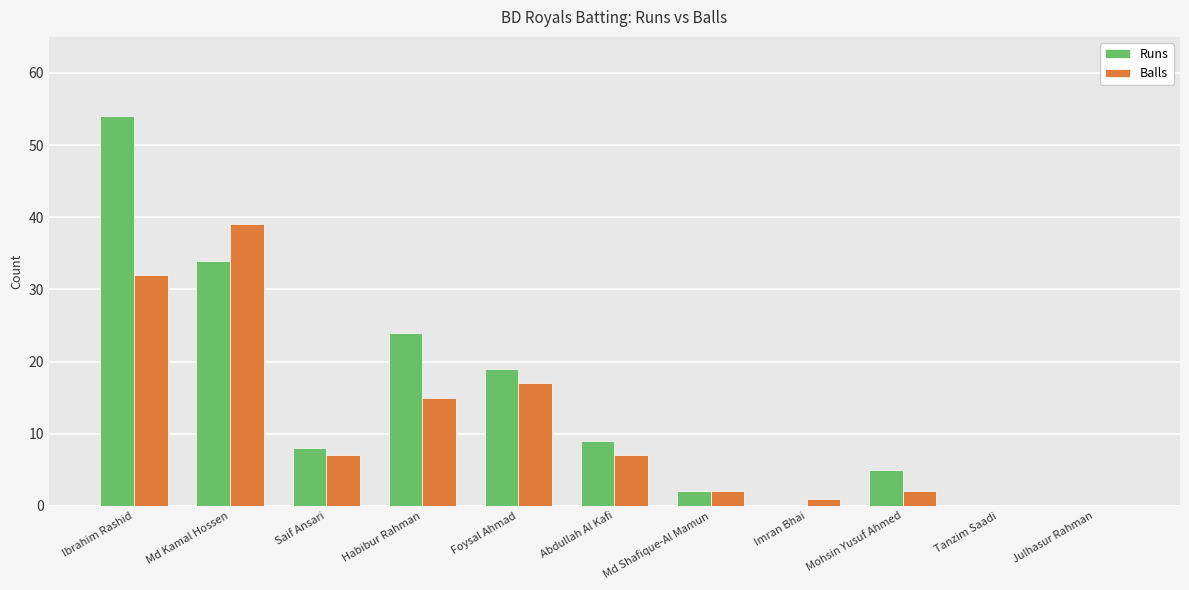

Does the chart contain stacked bars?

No